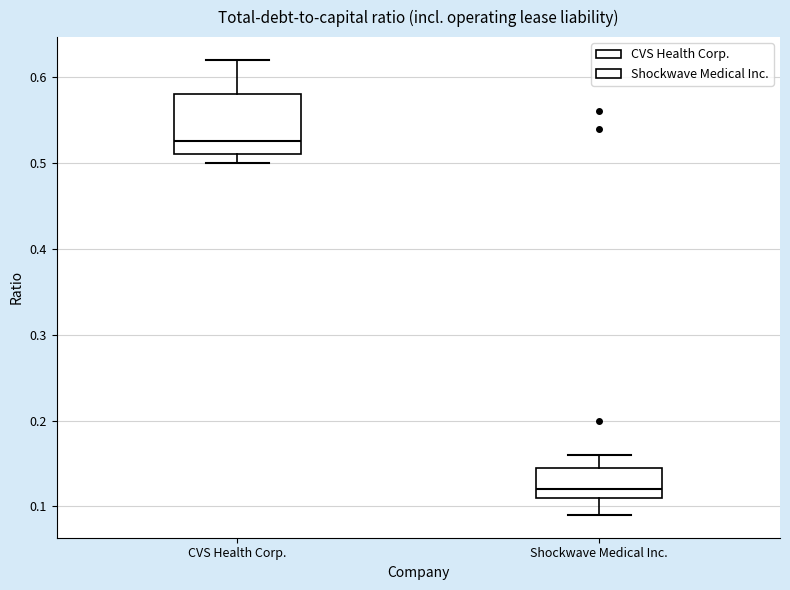

Reading left to right, transcribe this box plot: for each box, give where its median line is, the range the box spans, and where its two whiskers end, as read against the y-axis. The values are not printed on the chart, so give them approximately, as read against the axis.

CVS Health Corp.: median 0.53, box 0.51 to 0.58, whiskers 0.50 to 0.62
Shockwave Medical Inc.: median 0.12, box 0.11 to 0.15, whiskers 0.09 to 0.16